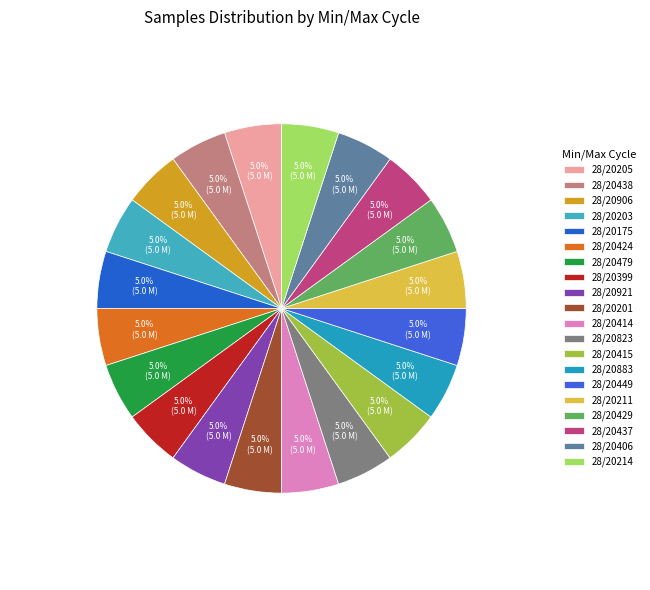

To the nearest percent, what percentage of the pie is 28/20214?

5%